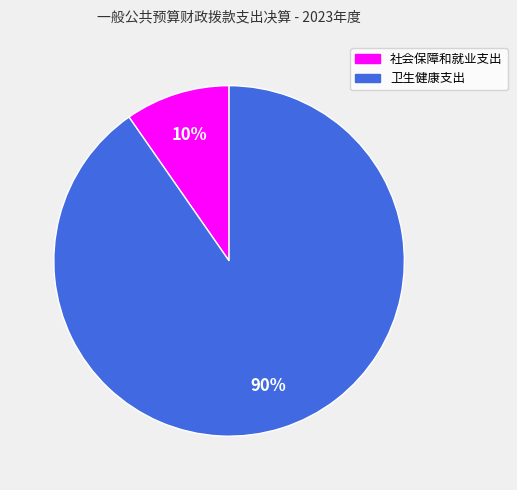

How many segments does this pie chart have?

2